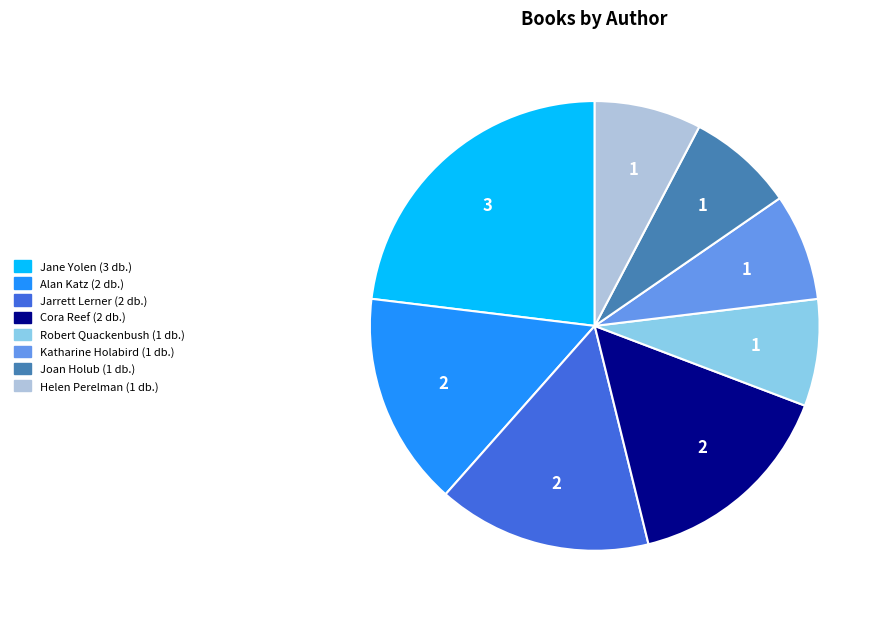

Count the number of slices in the pie.

8